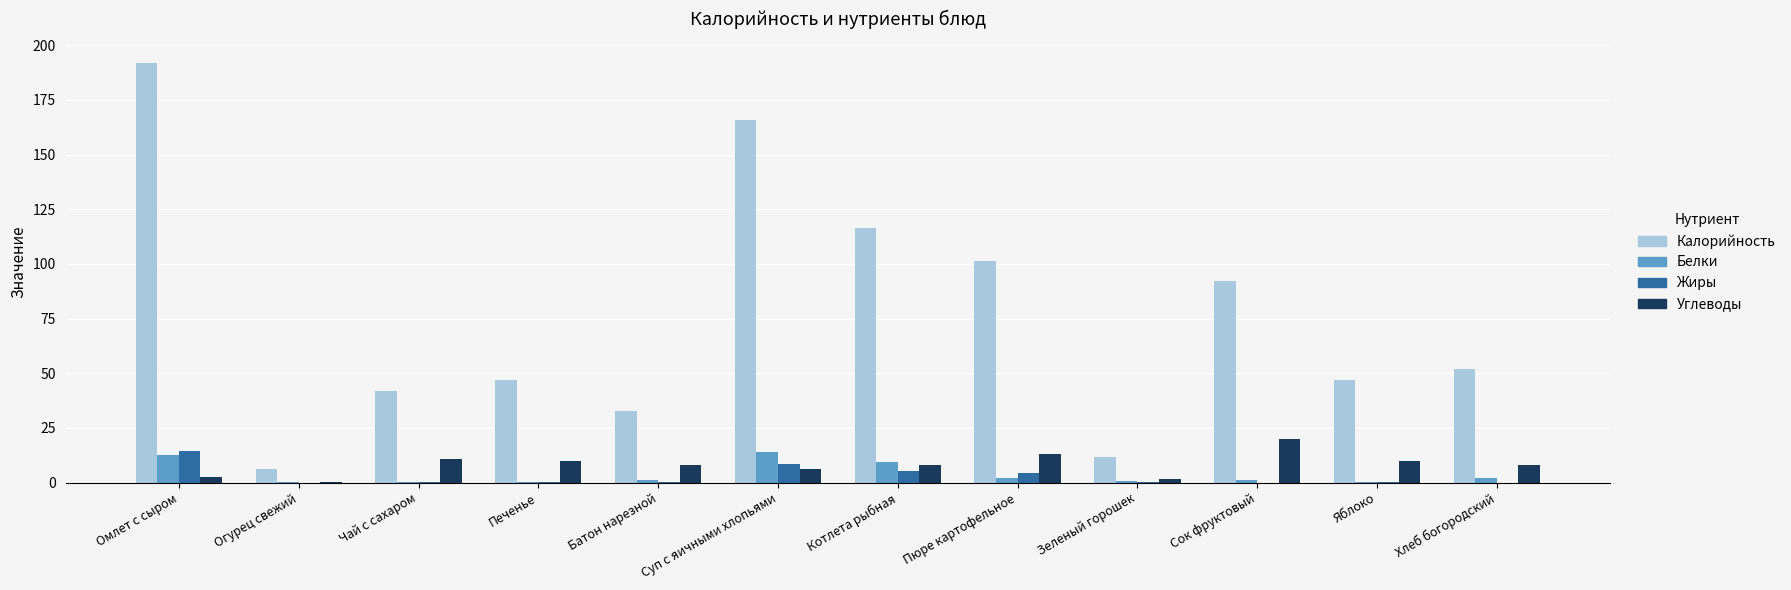

At which category is the sum across all series the highest?

Омлет с сыром